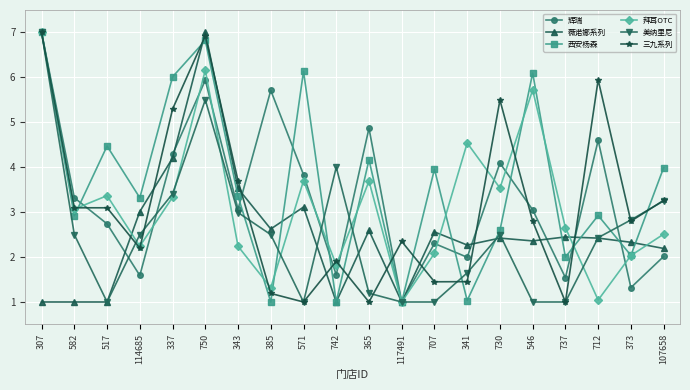

What is the difference between the maximum and minimum values in the 辉瑞 series?

6.0